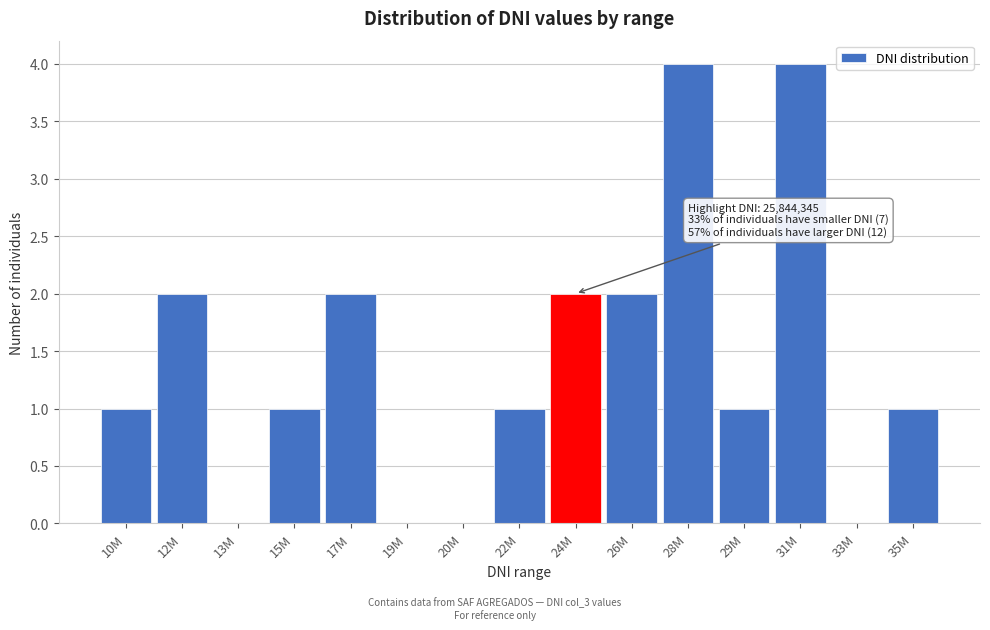

Reading right to left, list all the values displayed in this chart.

35M=1	33M=0	31M=4	29M=1	28M=4	26M=2	24M=2	22M=1	20M=0	19M=0	17M=2	15M=1	13M=0	12M=2	10M=1